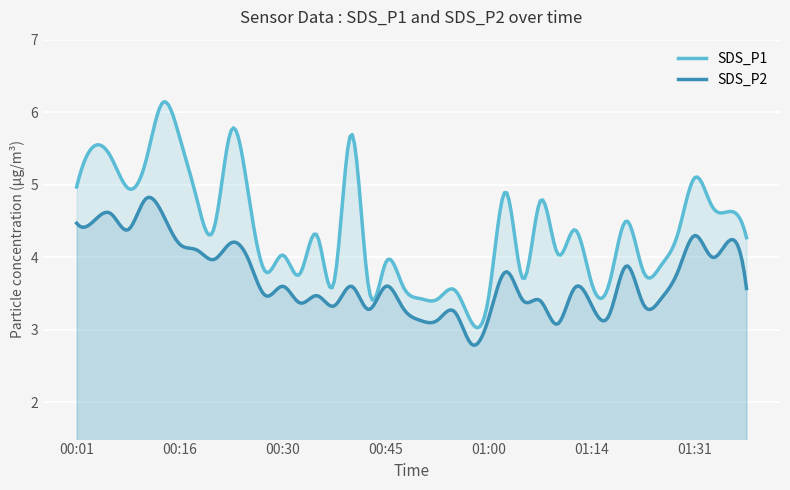

Between 00:57 and 00:33, which is larger?

00:33